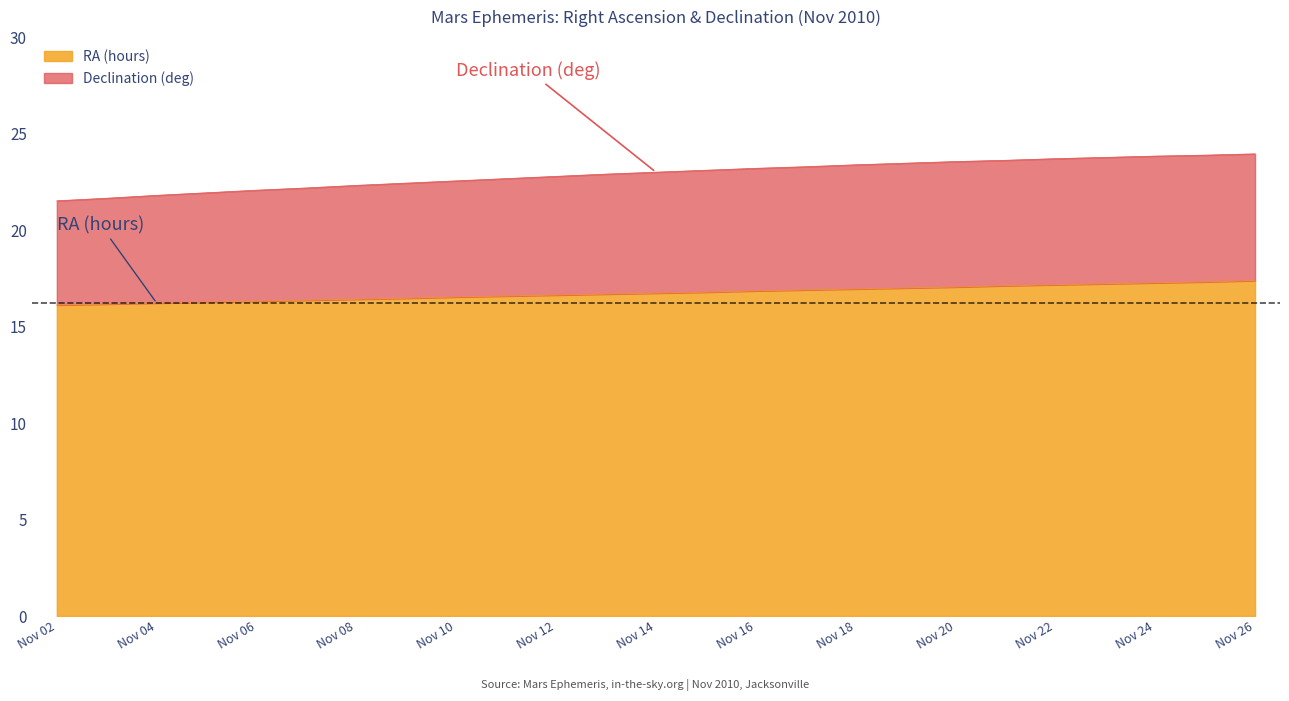

Which series changed the most between Nov 09 and Nov 21?

Declination (deg)